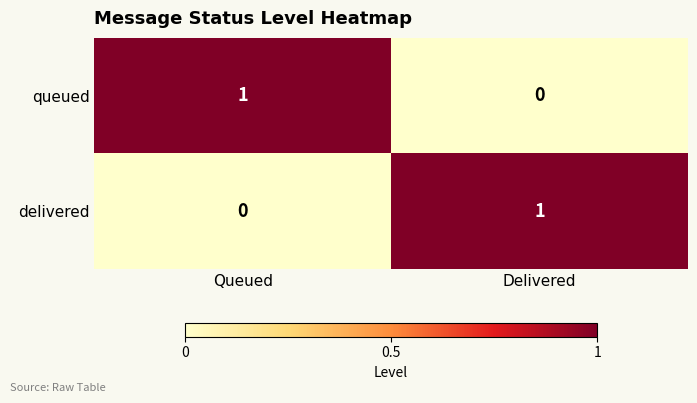

The value of delivered at Delivered is 2. True or false?

False